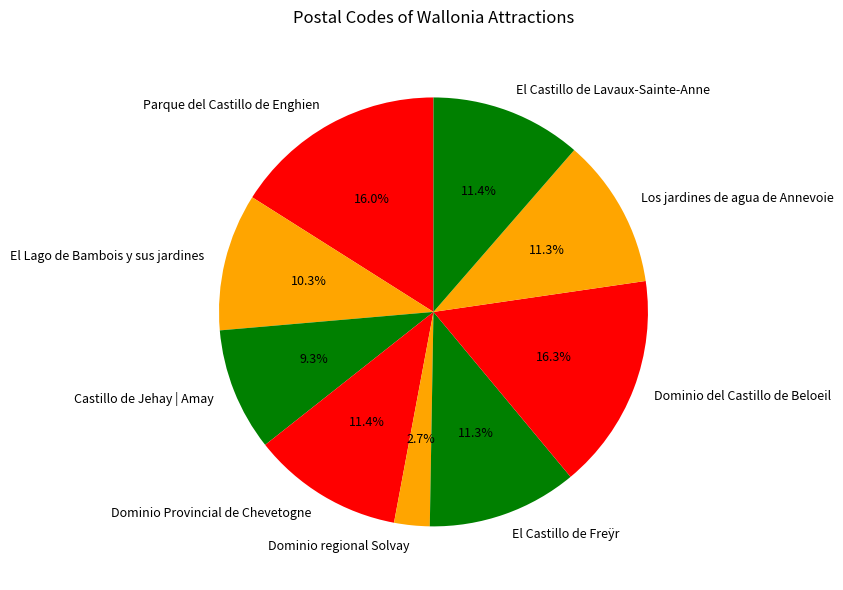

What is the ratio of the value at Dominio del Castillo de Beloeil to the value at El Castillo de Freÿr?

1.4